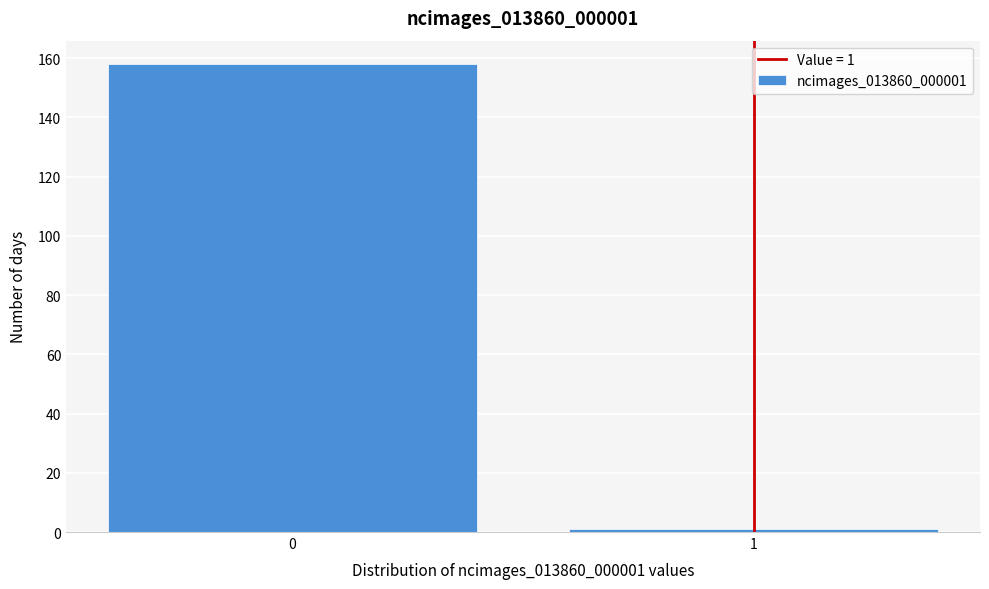

Reading right to left, list all the values displayed in this chart.

1=1	0=158